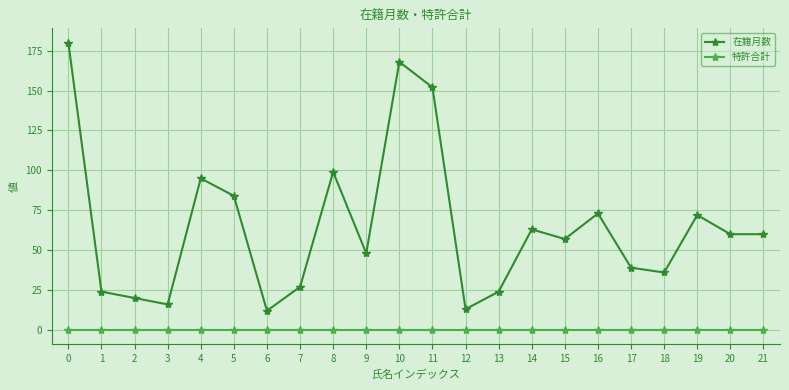

True or false: 在籍月数 and 特許合計 cross at least once.

False